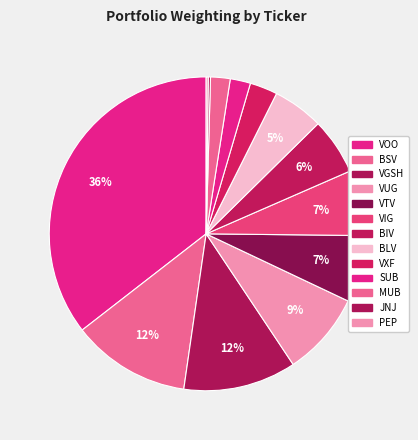

Is it true that PEP is 0% of the pie?

True